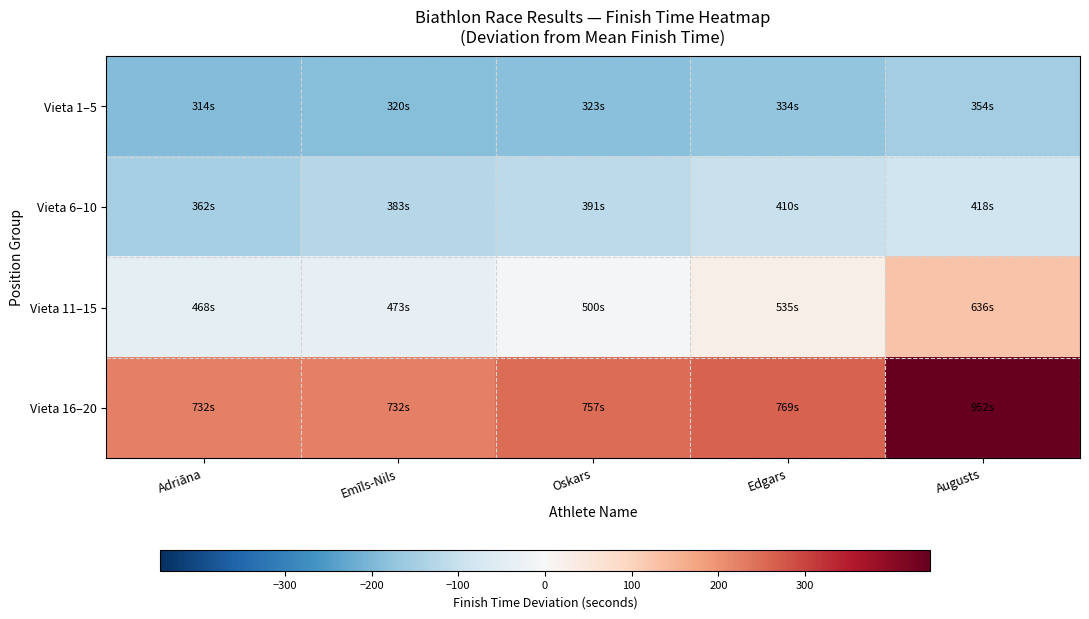

What is the spread (max minus min) of values at Adriāna?

418.0